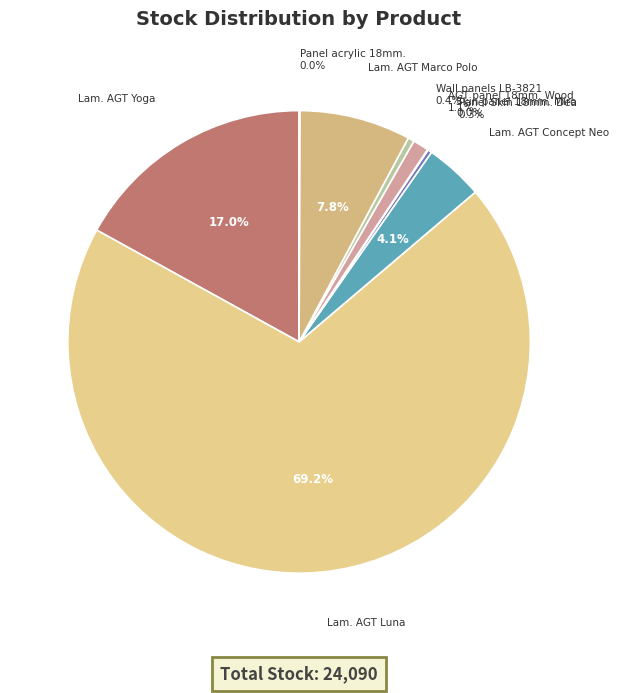

Approximately how many times larger is the value at Lam. AGT Marco Polo compared to Lam. AGT Yoga?

0.5